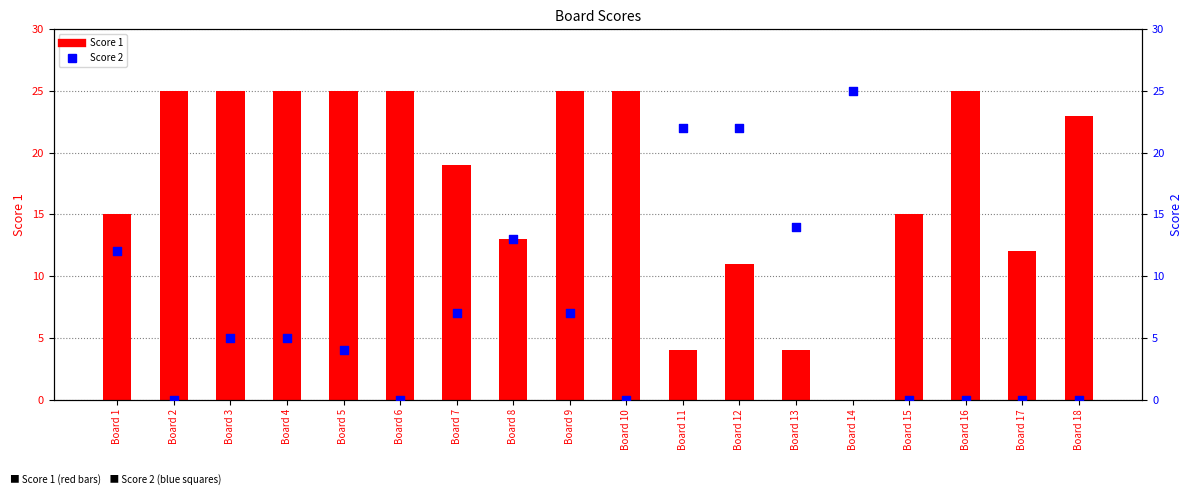

At which category is the sum across all series the highest?

Board 12